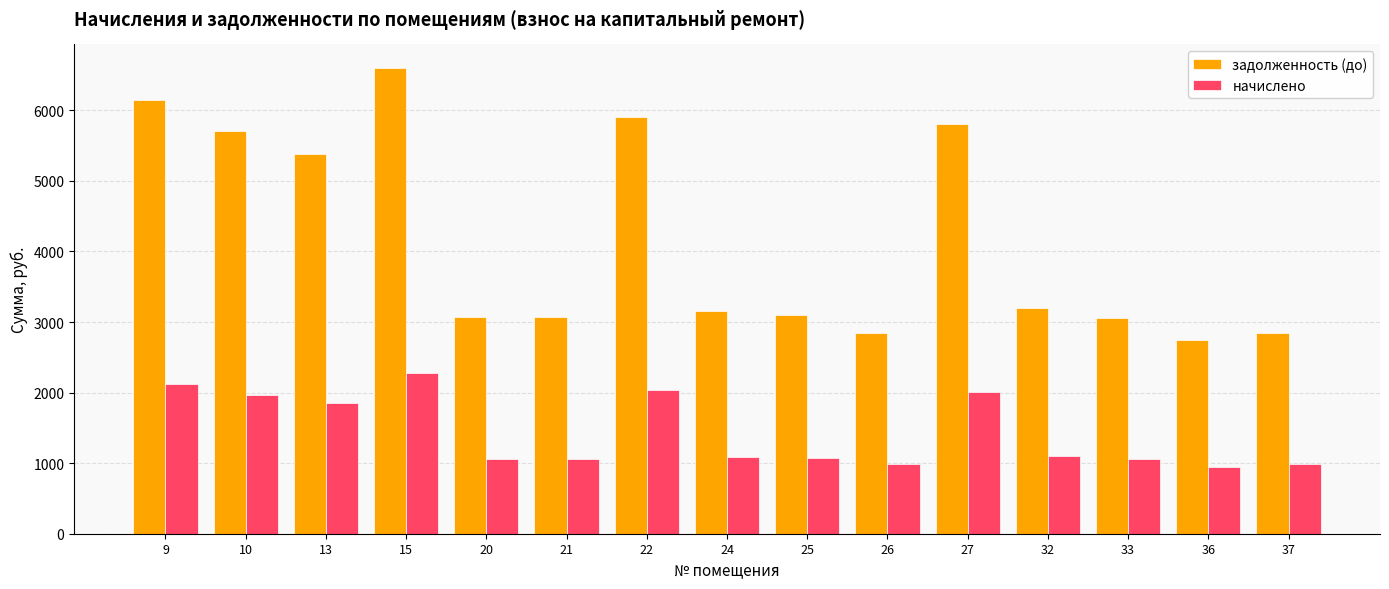

What is the difference between the maximum and minimum values in the начислено series?

1330.6